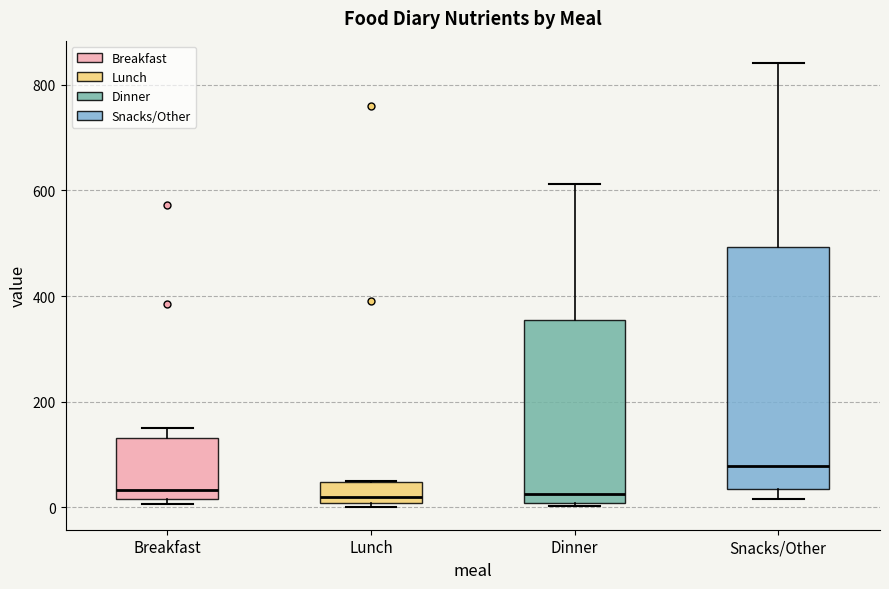

Which box has the highest median line?

Snacks/Other